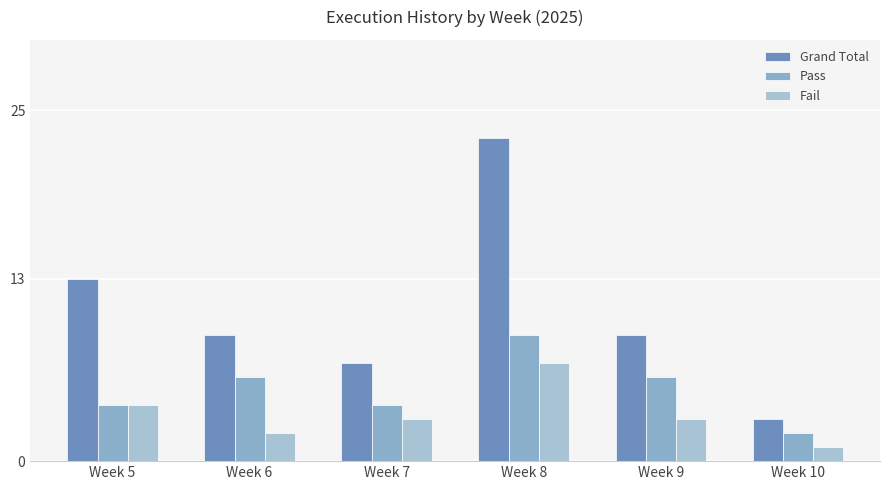

Reading left to right, list all the values displayed in this chart.

Grand Total: Week 5=13	Week 6=9	Week 7=7	Week 8=23	Week 9=9	Week 10=3
Pass: Week 5=4	Week 6=6	Week 7=4	Week 8=9	Week 9=6	Week 10=2
Fail: Week 5=4	Week 6=2	Week 7=3	Week 8=7	Week 9=3	Week 10=1